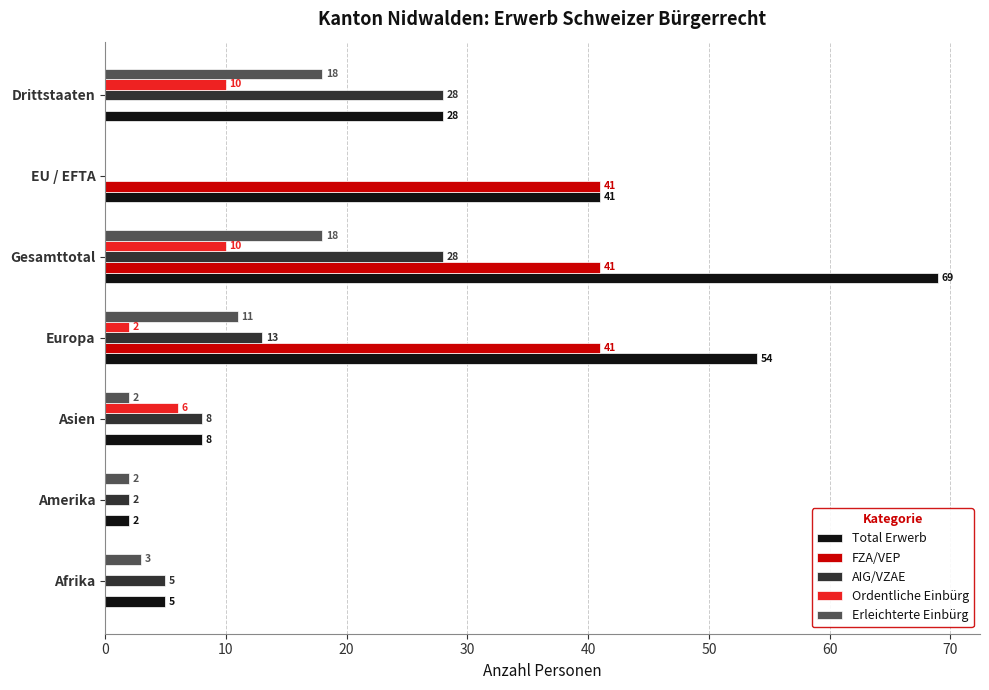

Is the value of Total Erwerb at Afrika greater than the value of AIG/VZAE at Drittstaaten?

No